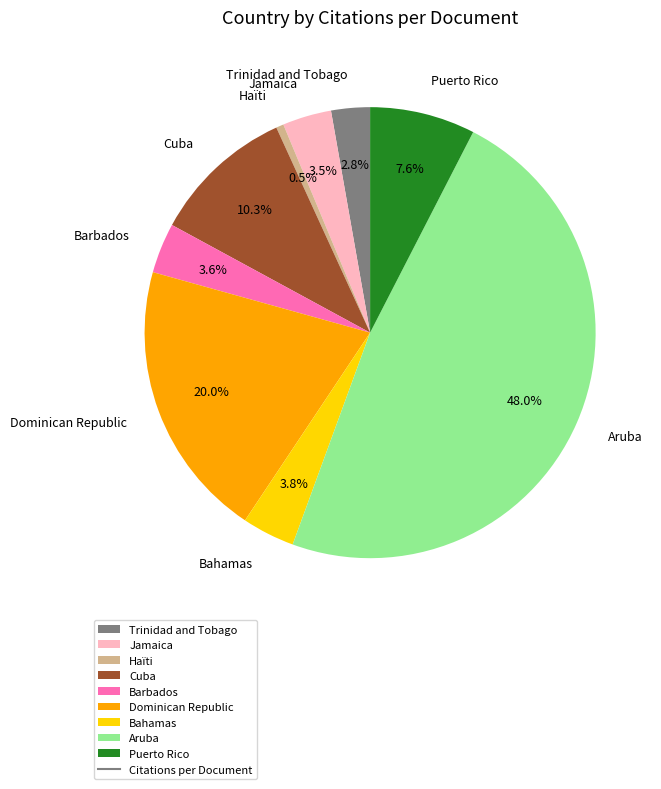

What is the total percentage of Bahamas and Trinidad and Tobago?

6.6%